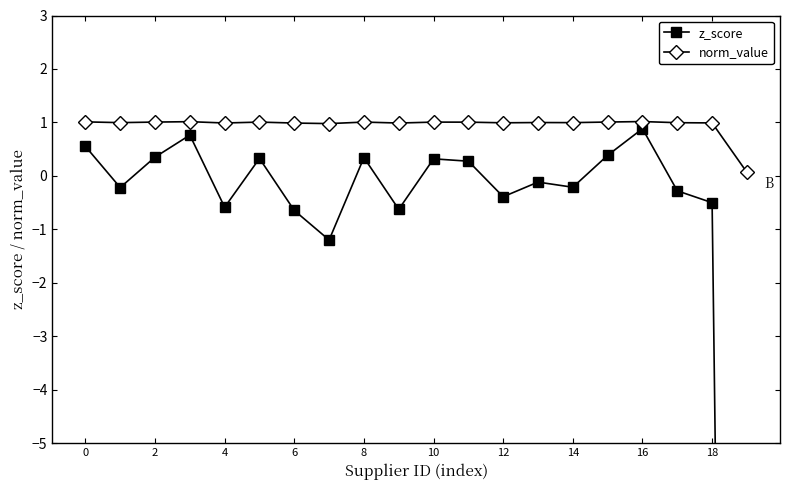

What are all the series names shown in the legend?

z_score, norm_value